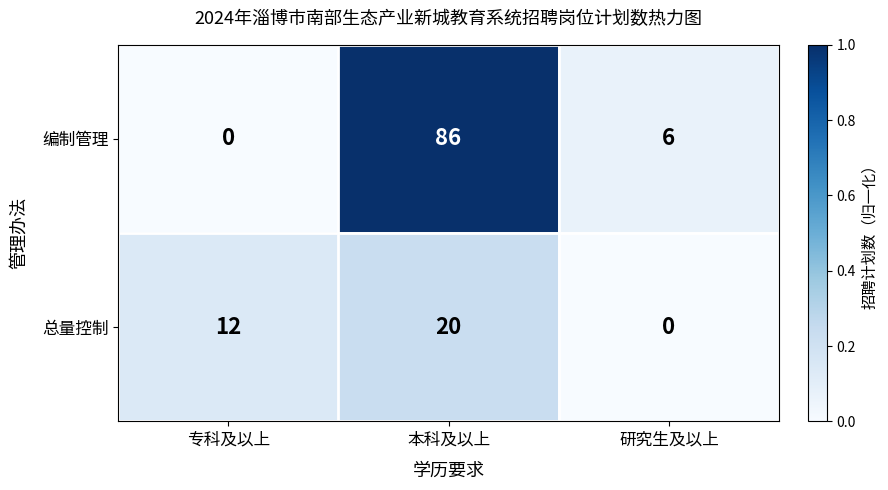

Reading left to right, transcribe all the data shown in this chart.

编制管理: 0	86	6
总量控制: 12	20	0